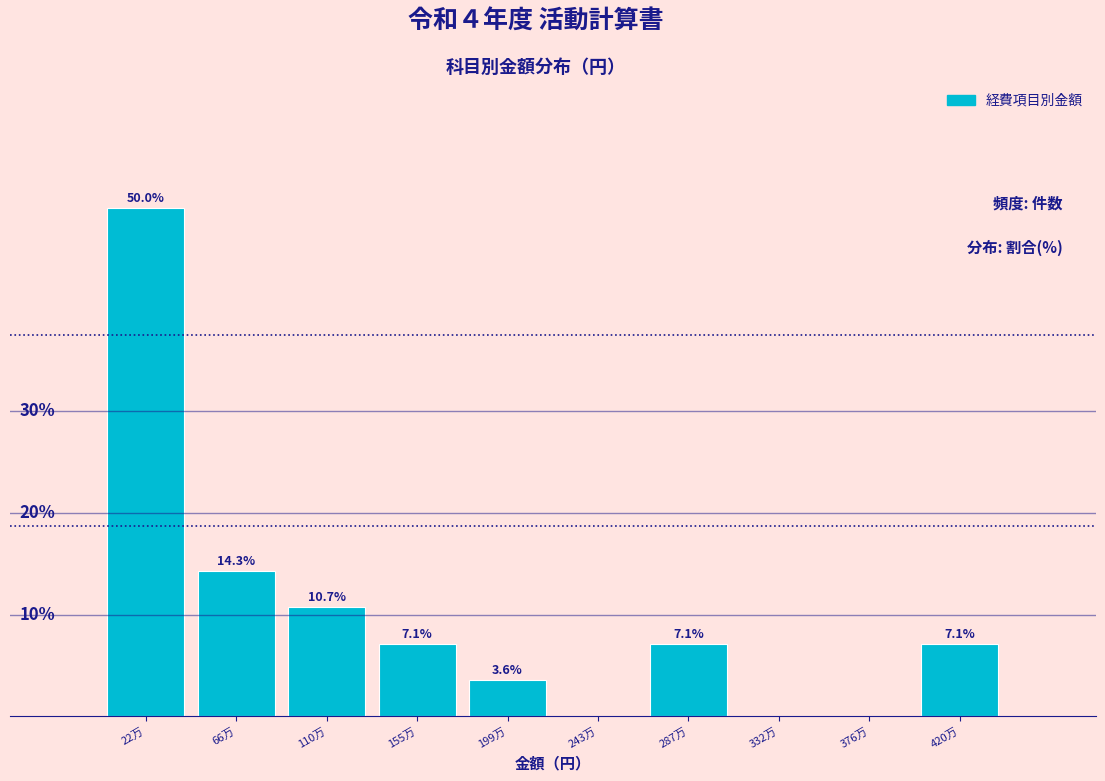

Between 110万 and 155万, which is larger?

110万